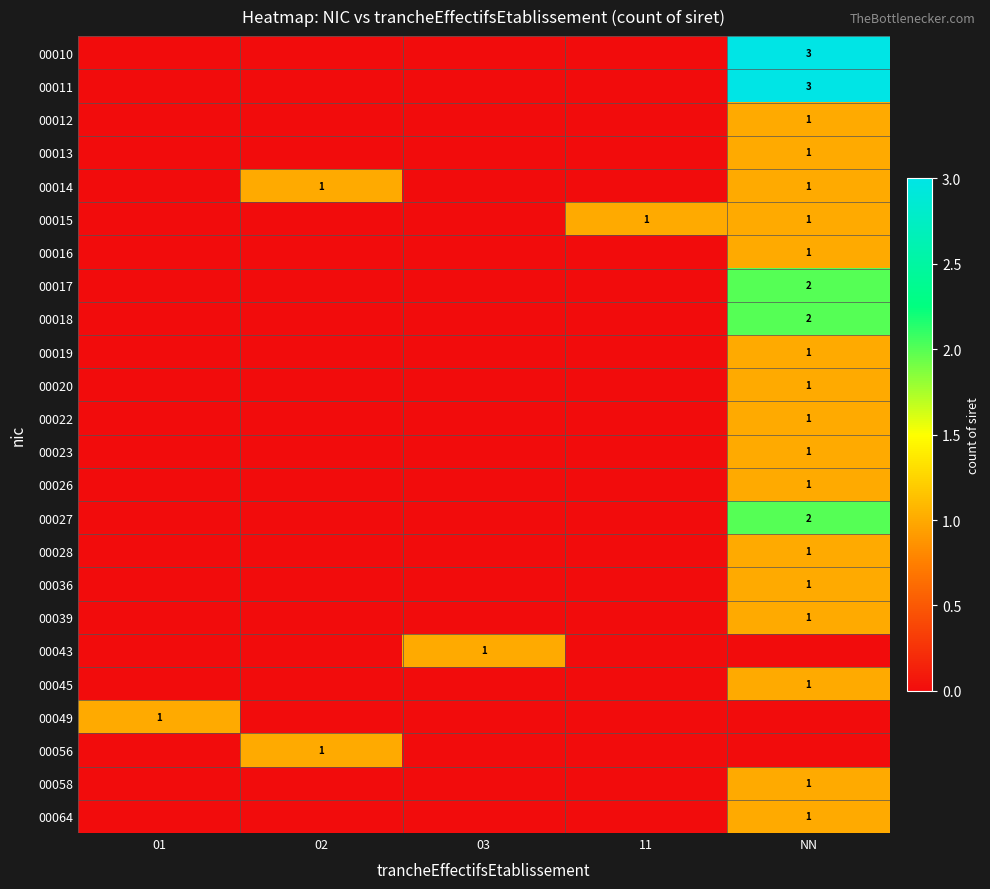

The 00019 series shows 0 at NN. True or false?

False